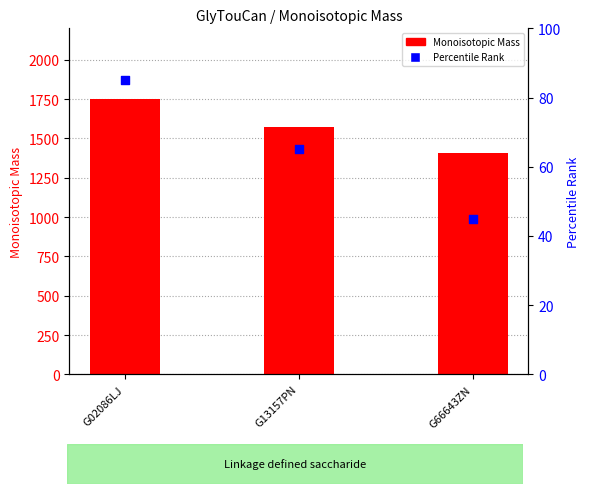

What is the total value across all series at G13157PN?

1637.3